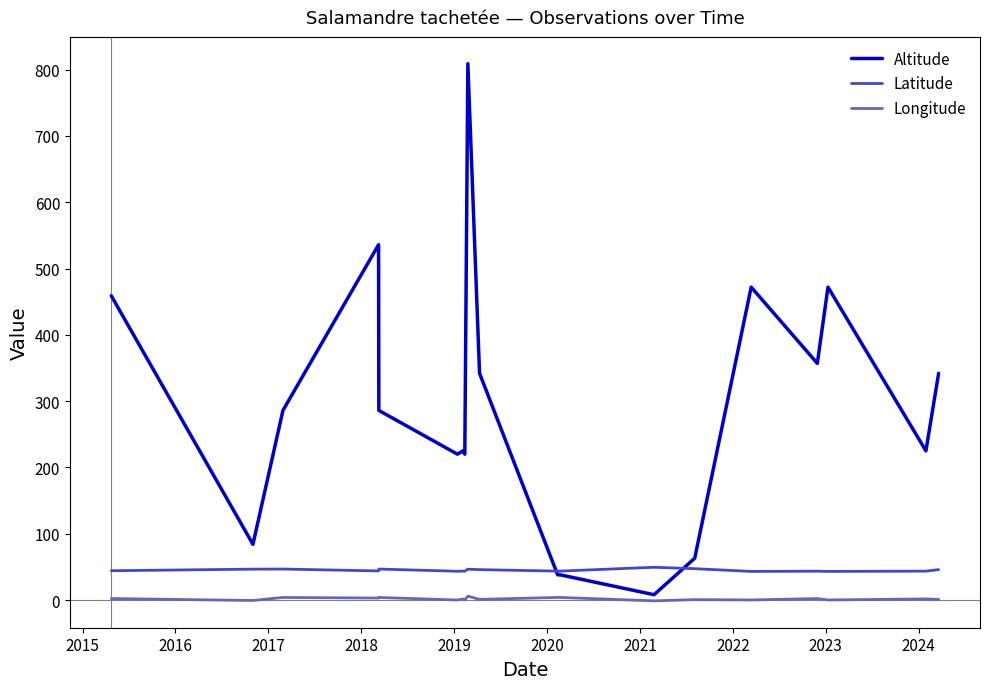

How many lines are shown in the chart?

3